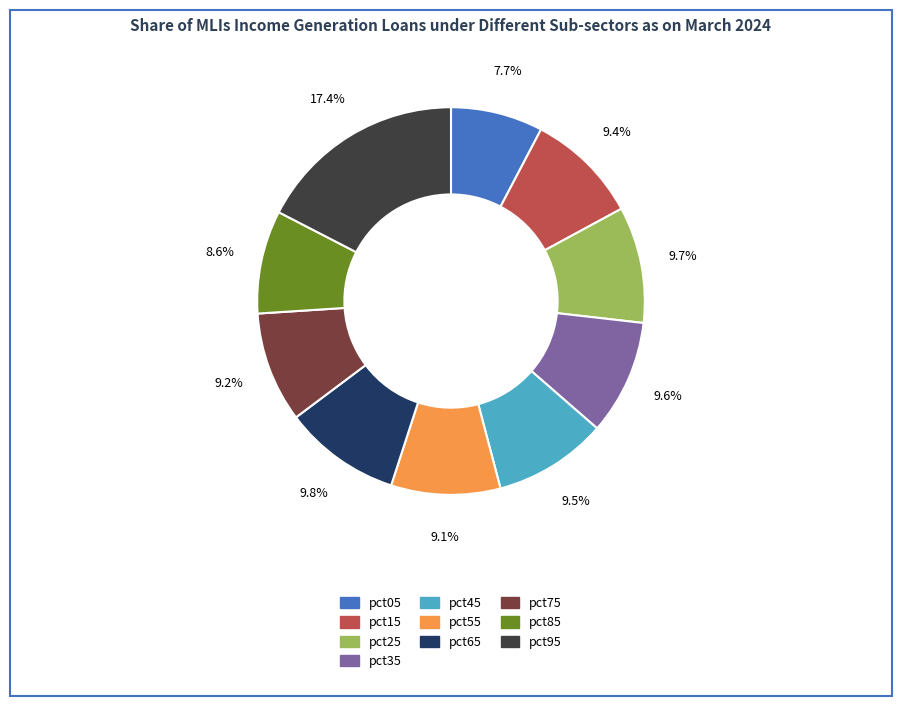

Is it true that pct55 is 15% of the pie?

False